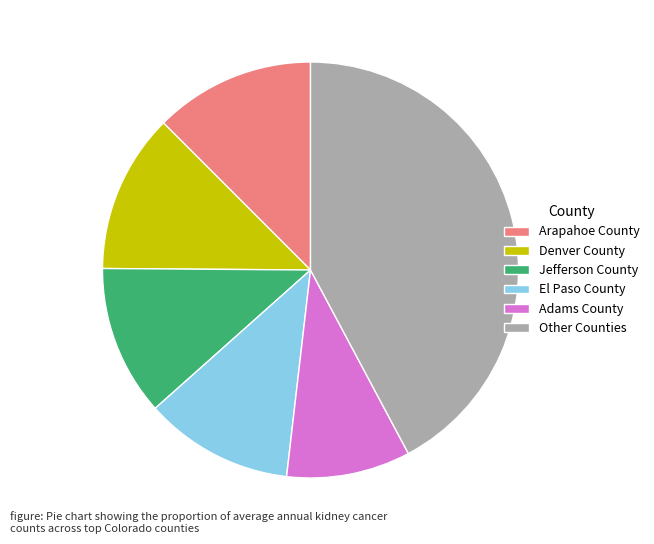

The Jefferson County slice represents 12% of the pie. True or false?

True